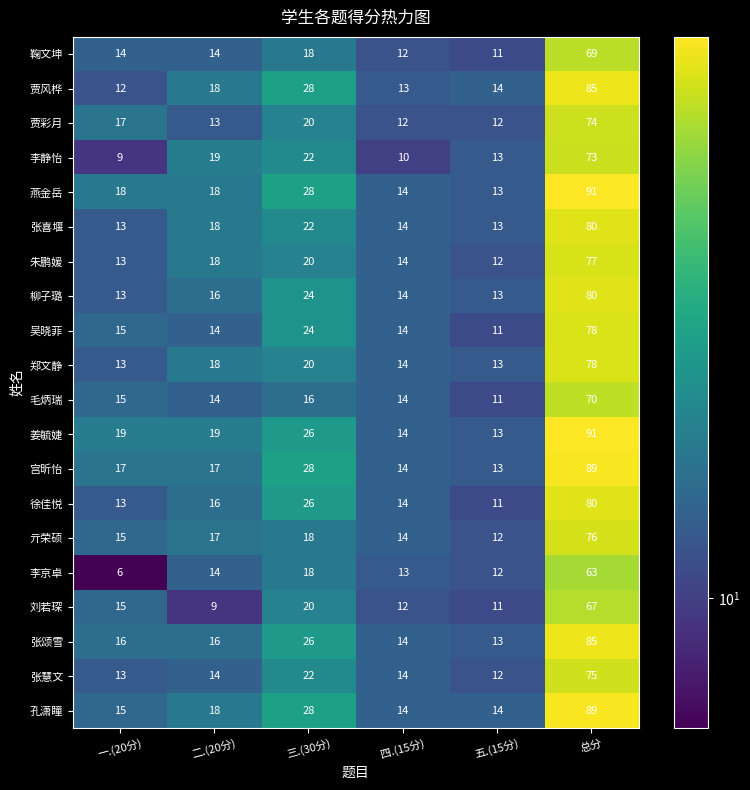

What is the difference between the maximum and second lowest values in the 鞠文坤 series?

57